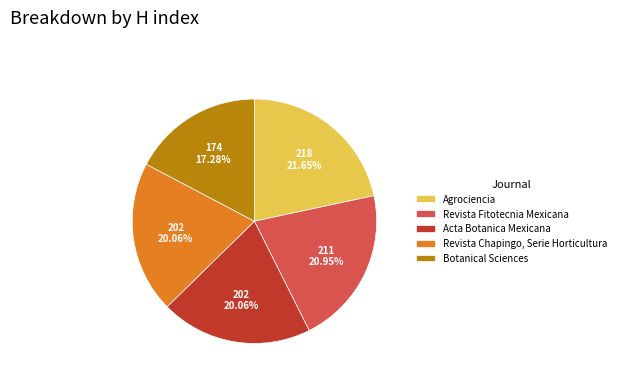

What is the smallest slice in the pie chart?

Botanical Sciences